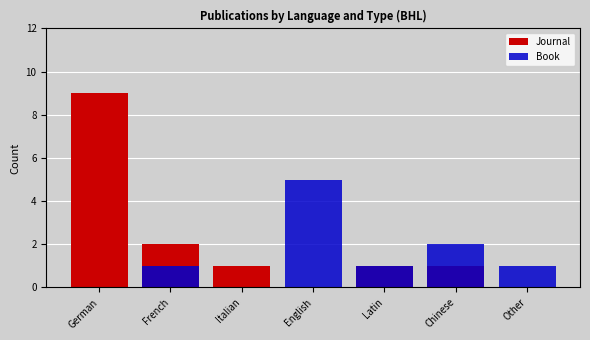

At which label does Journal reach its peak?

German